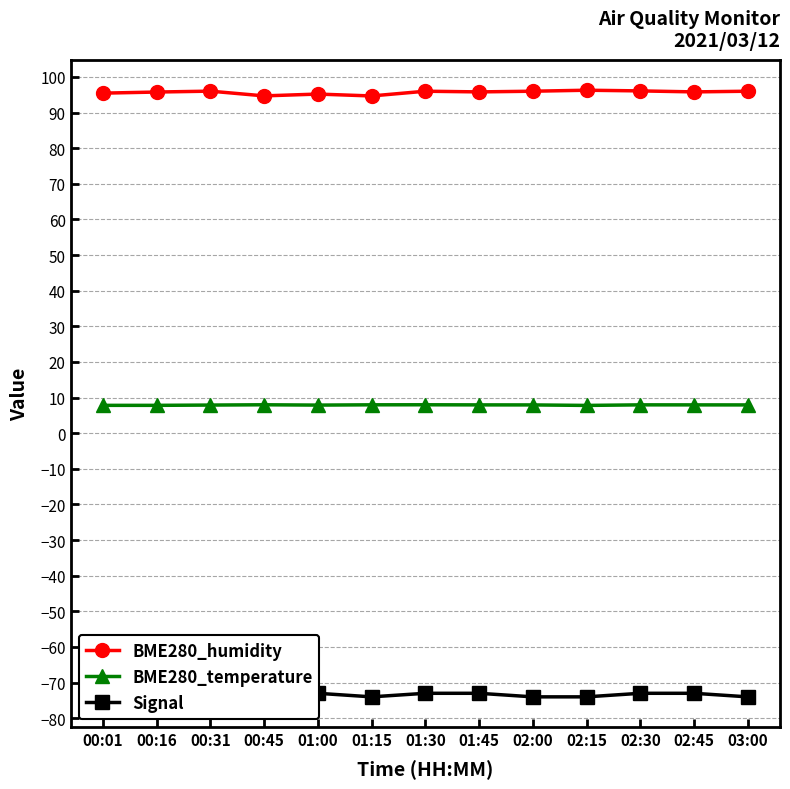

At which category does the chart reach its peak across all series?

02:15